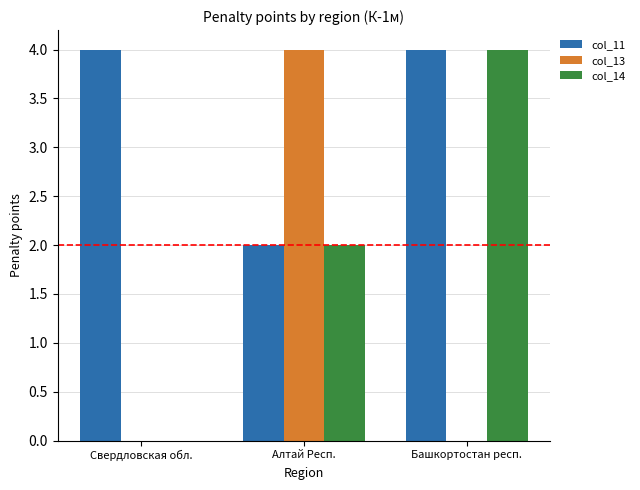

Reading left to right, extract all data points from this chart.

col_11: Свердловская обл.=4	Алтай Респ.=2	Башкортостан респ.=4
col_13: Свердловская обл.=0	Алтай Респ.=4	Башкортостан респ.=0
col_14: Свердловская обл.=0	Алтай Респ.=2	Башкортостан респ.=4